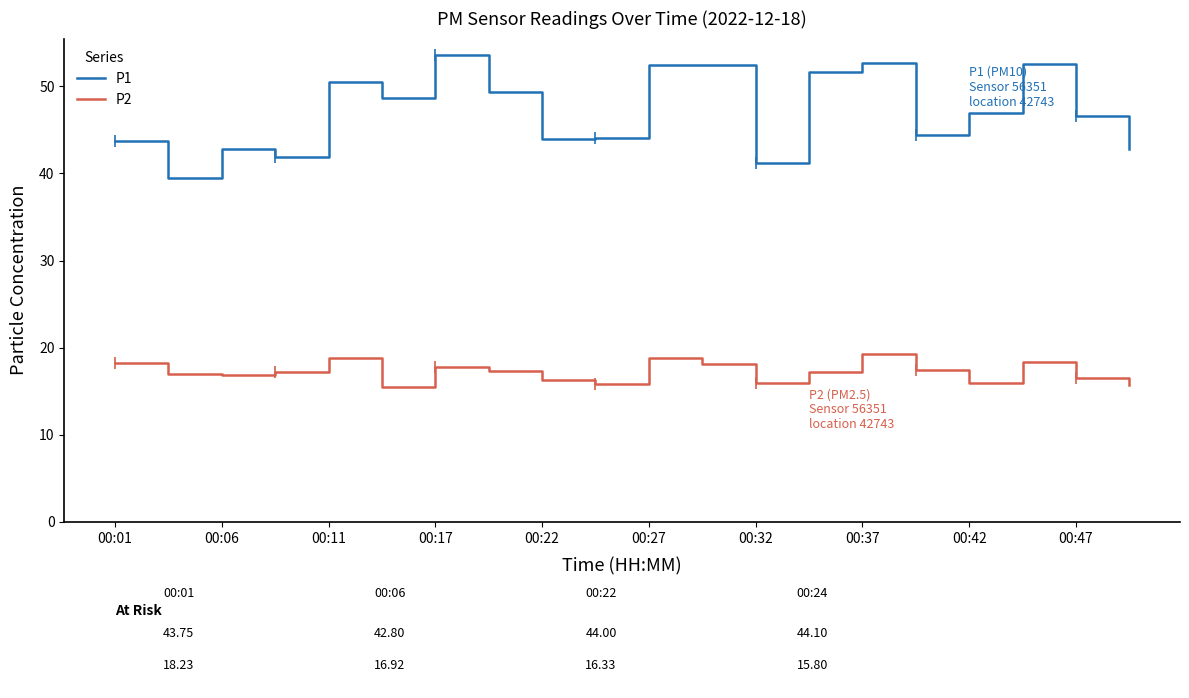

True or false: P1 and P2 intersect in this chart.

False